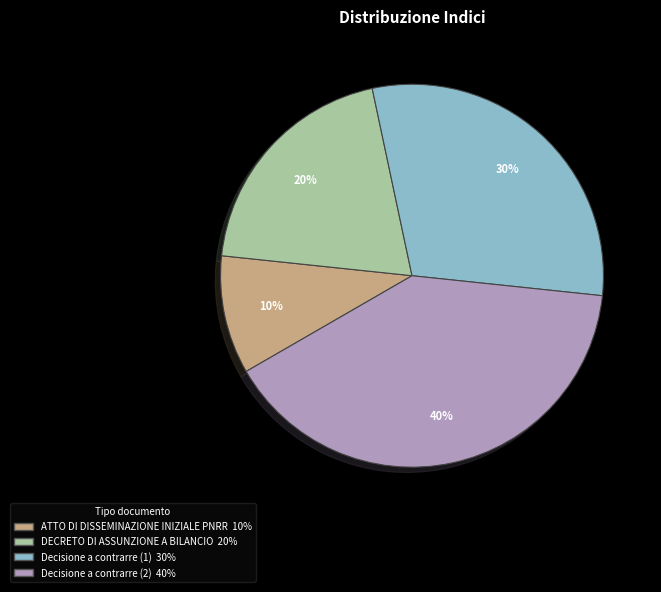

What is the smallest slice in the pie chart?

ATTO DI DISSEMINAZIONE INIZIALE PNRR